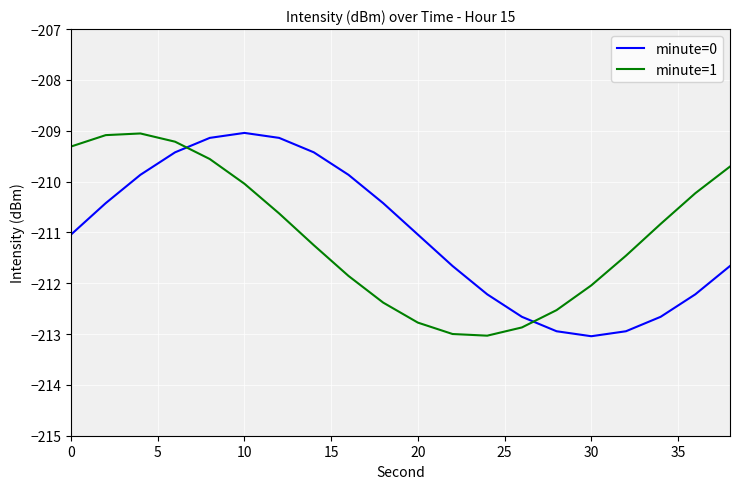

What are all the series names shown in the legend?

minute=0, minute=1